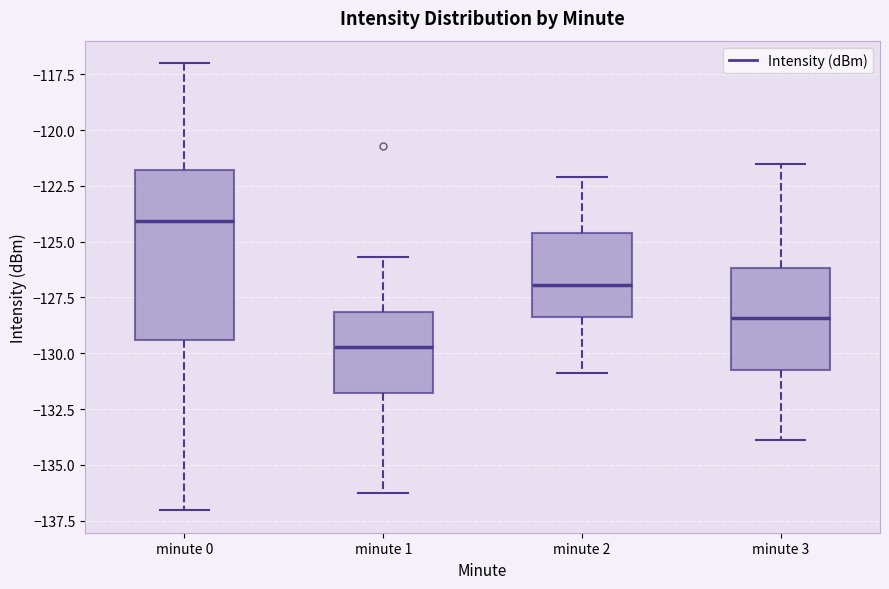

Which box is the tallest, from its lower edge to its upper edge?

minute 0